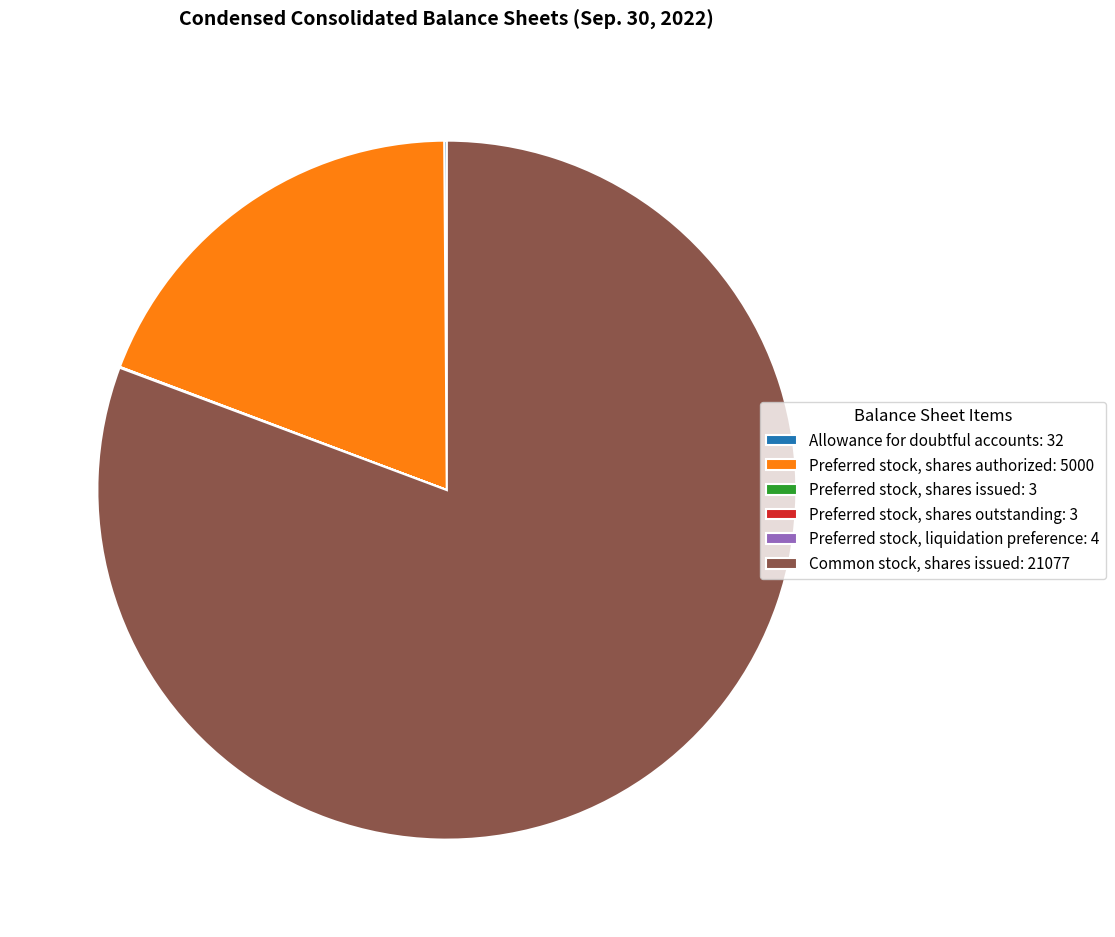

Is there a majority slice in this chart?

Yes